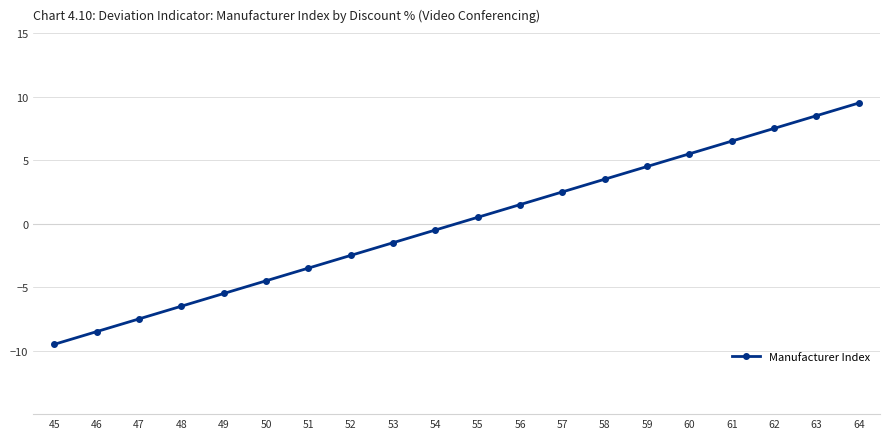

How many values are below zero?

10